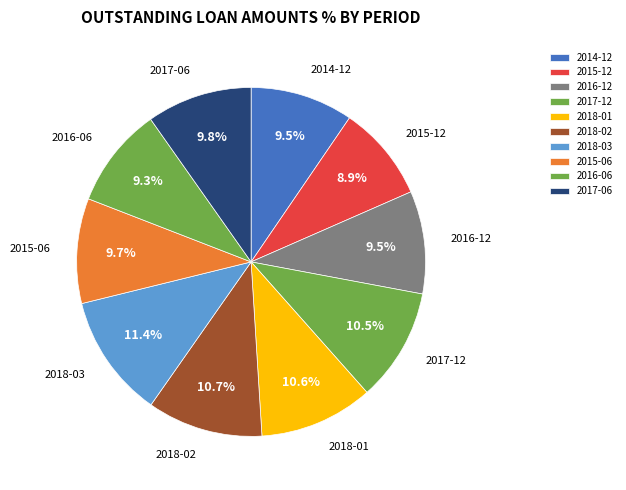

Does any single category account for the majority?

No